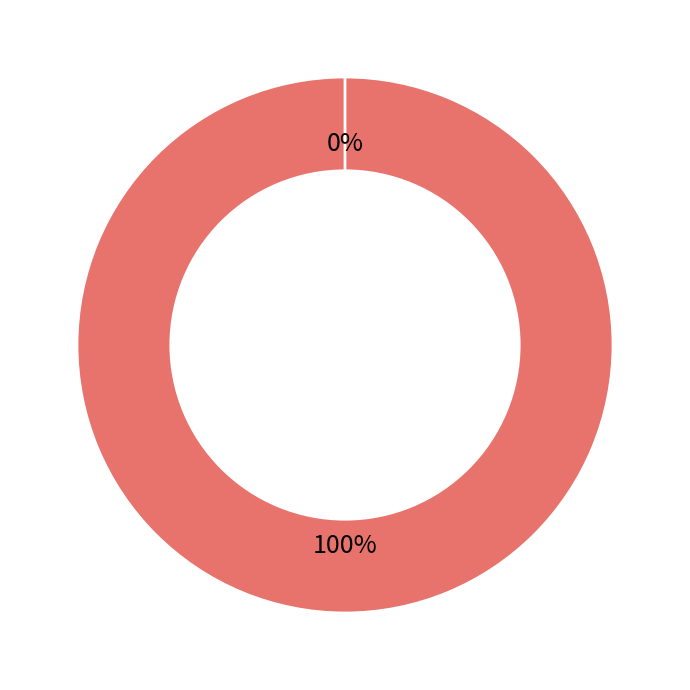

Which category has the biggest portion of the pie?

Vote